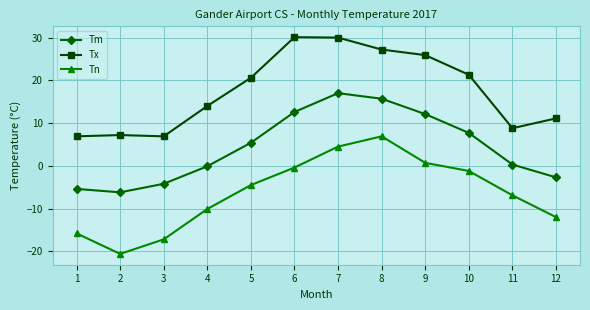

What is the greatest value displayed?

30.1